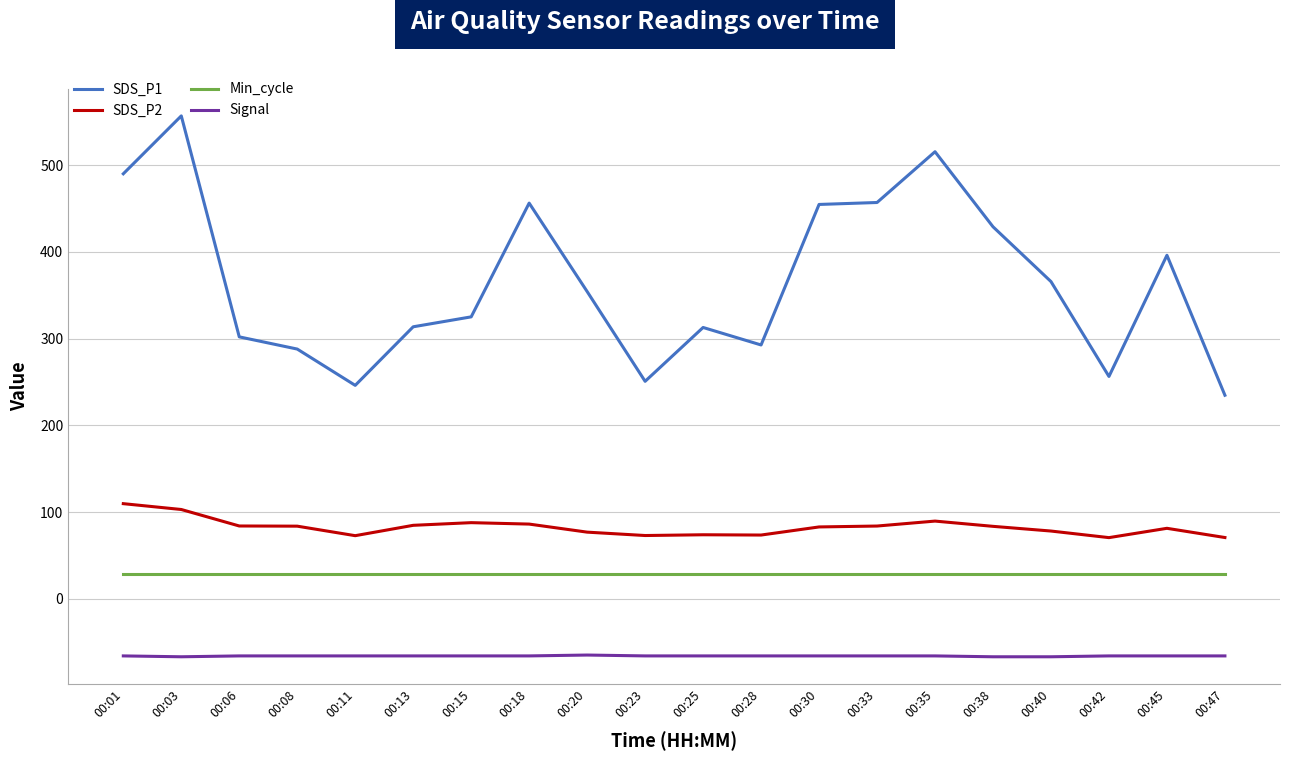

Which series has the widest spread of values?

SDS_P1